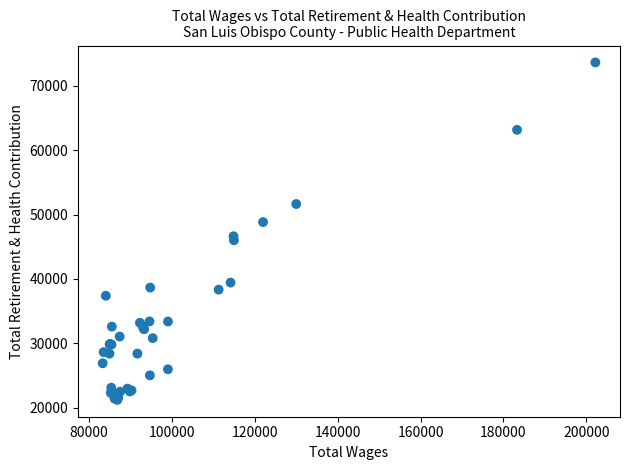

What Y value in the scatter plot is closest to 47433?

46641